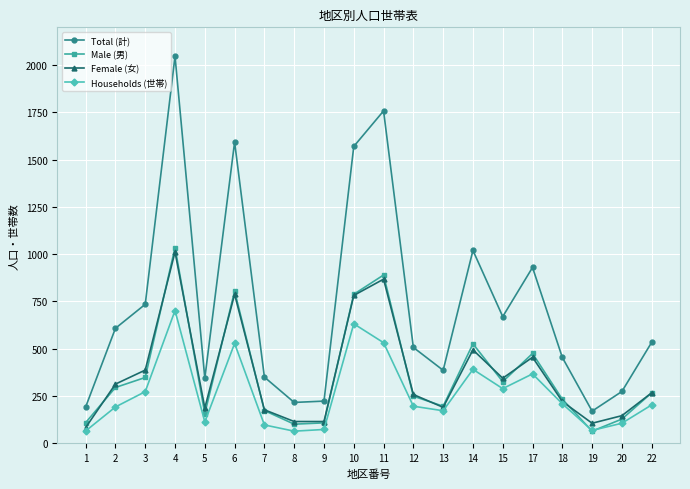

How many lines are shown in the chart?

4